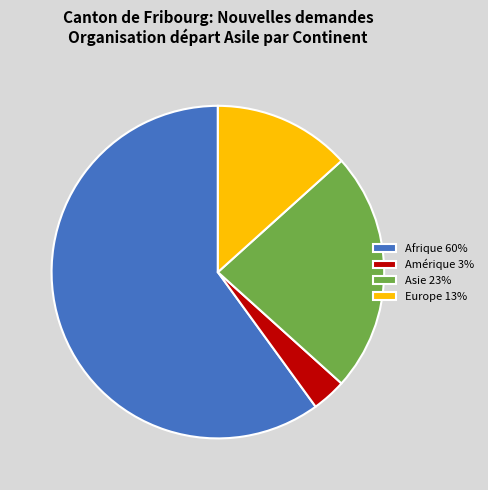

What is the ratio of the value at Europe 13% to the value at Amérique 3%?

4.0